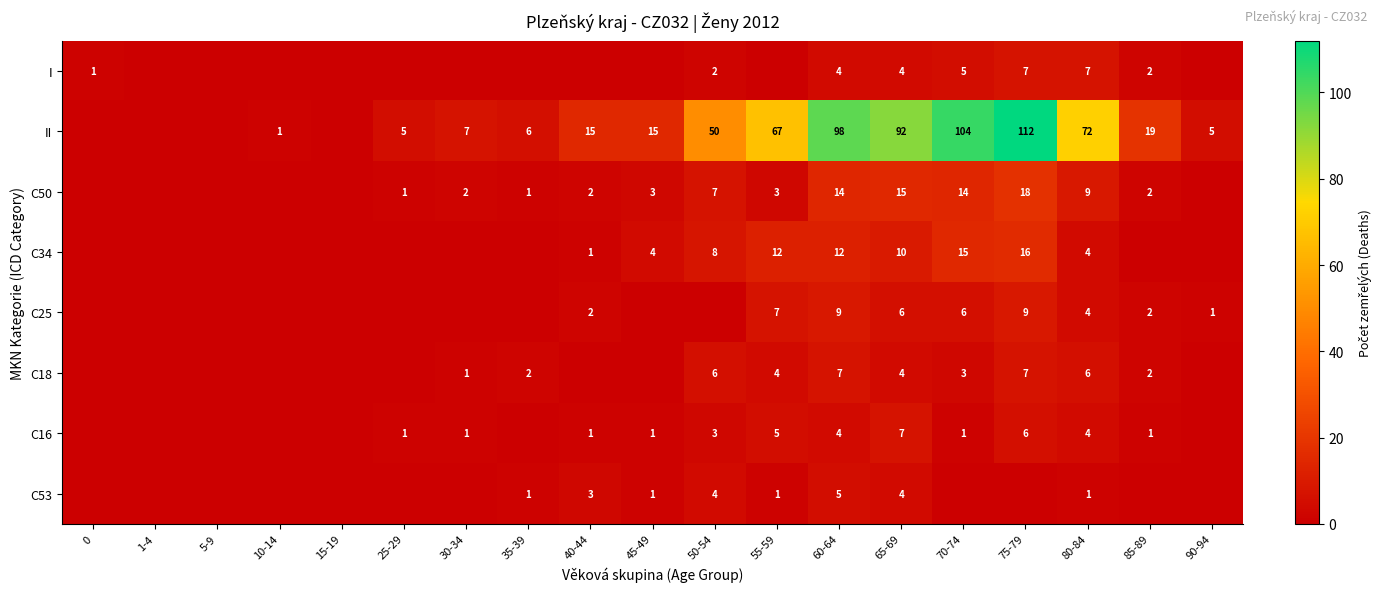

The value of C25 at 65-69 is 6. True or false?

True